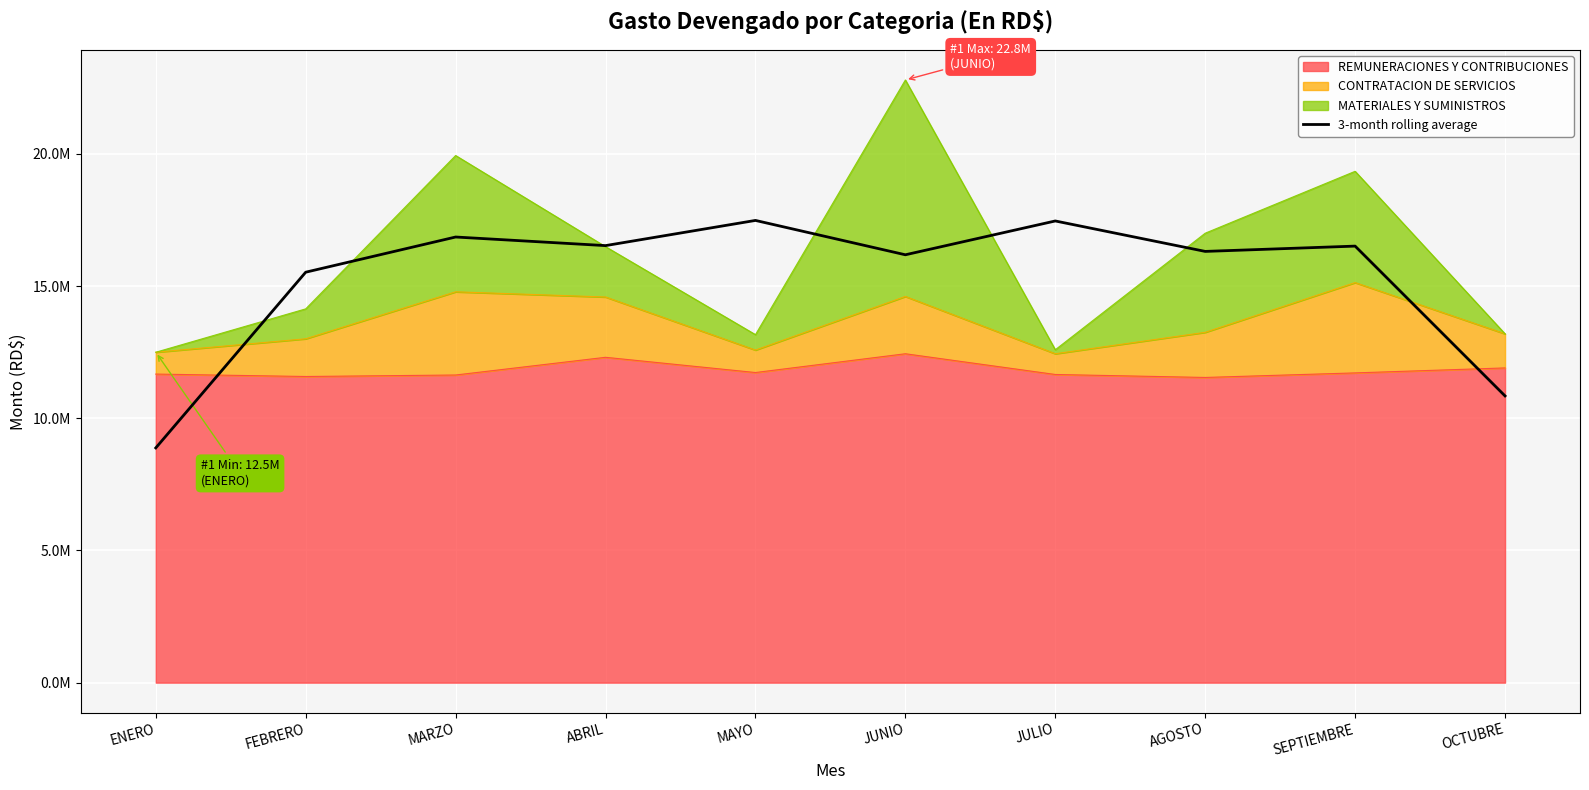

Is it true that the value at OCTUBRE is 10846205.0?

True